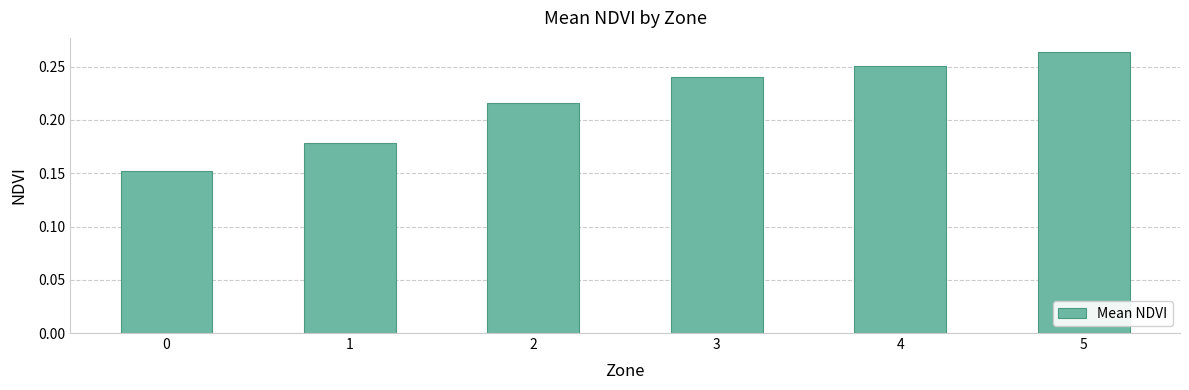

List the labels in order of value, largest first.

5, 4, 3, 2, 1, 0